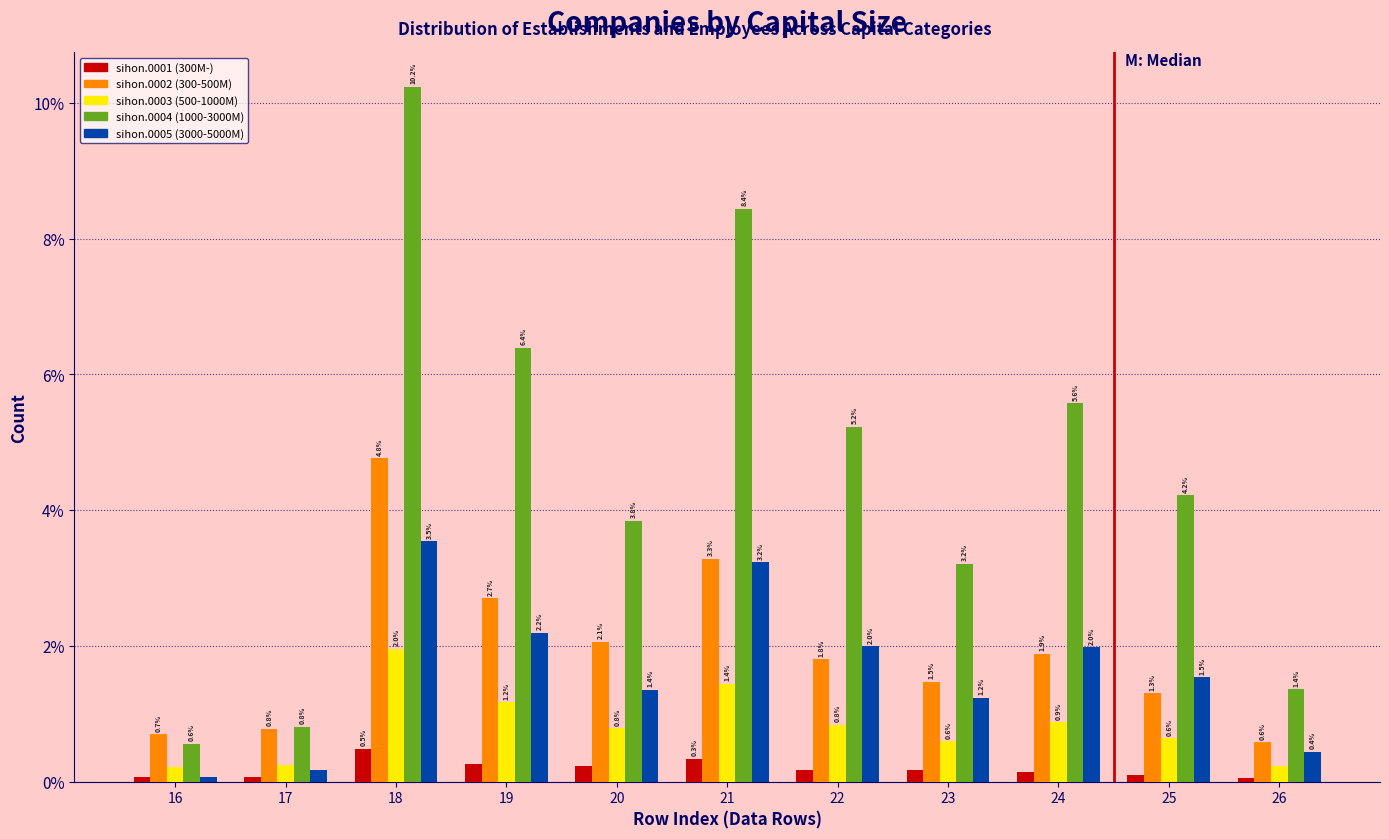

Is it true that sihon.0003 (500-1000M) equals 1.3 at 20?

False